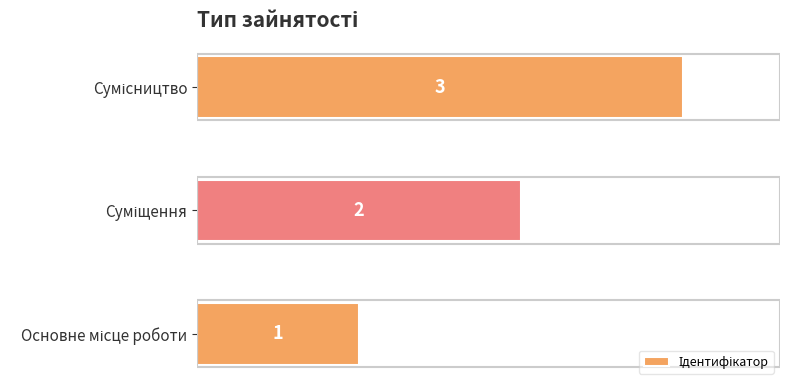

How many bars are there in total?

3